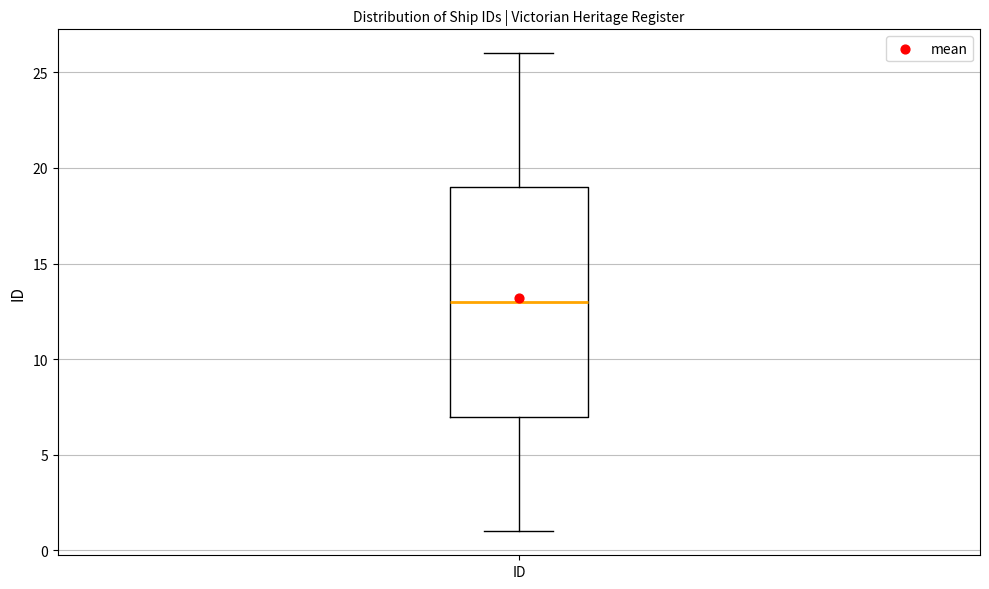

Read this box plot against the y-axis: the position of the median line, the range covered by the box, and the ends of both whiskers. The values are not printed on the chart, so give them approximately, as read against the axis.

median 13, box 7 to 19, whiskers 1 to 26